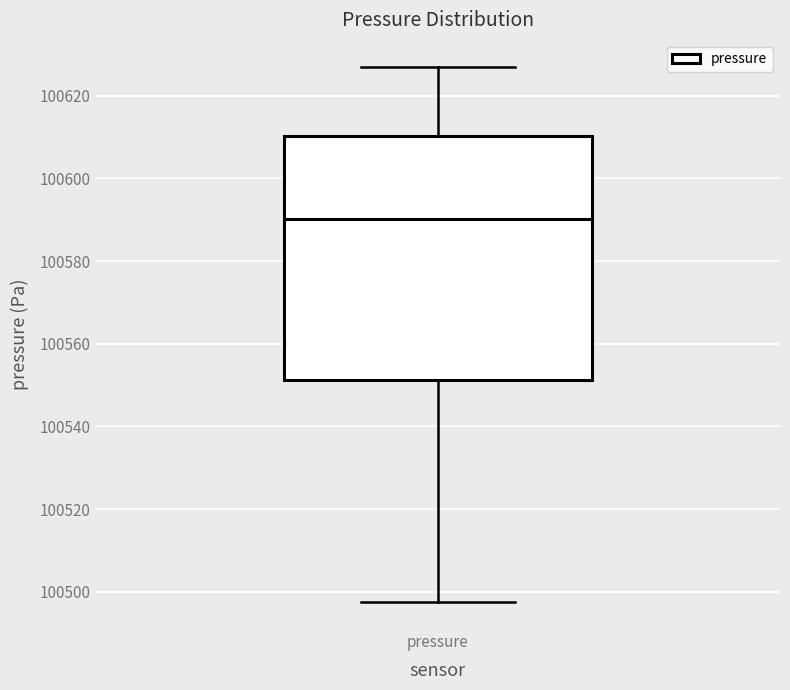

Transcribe this box plot: give where the median line is, the range the box spans, and where the two whiskers end, as read against the y-axis. The values are not printed on the chart, so give them approximately, as read against the axis.

median 100590, box 100552 to 100610, whiskers 100498 to 100628